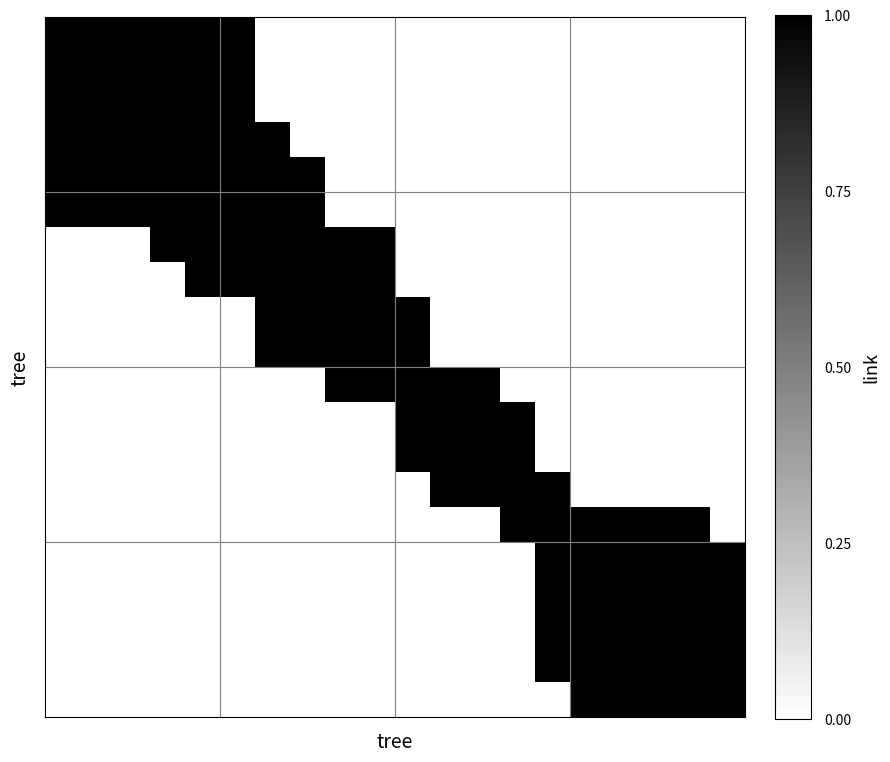

At how many categories does at least one series exceed 0?

20